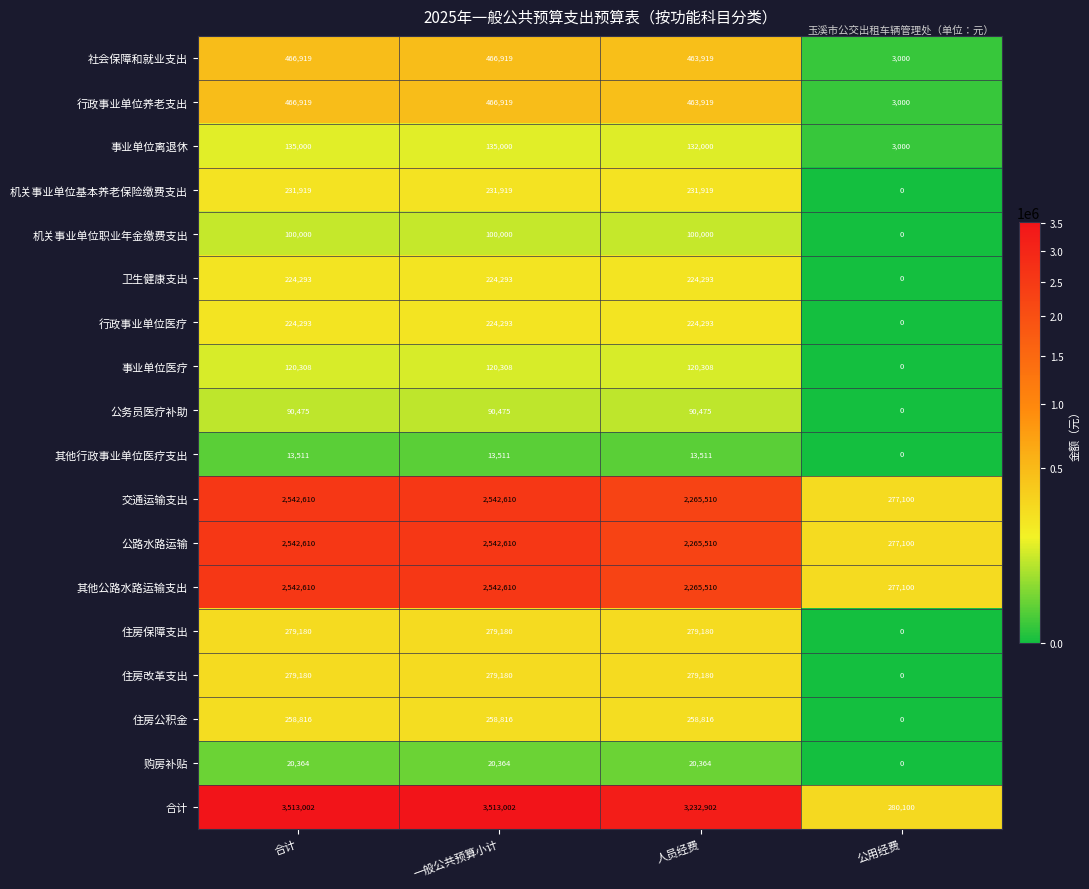

Is it true that 事业单位离退休 equals 1626 at 公用经费?

False